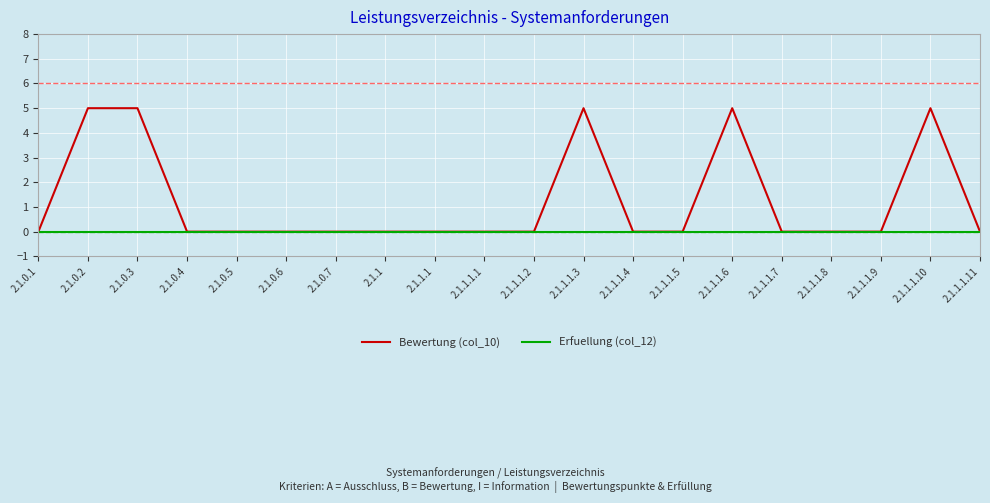

At how many categories does at least one series exceed 3?

5